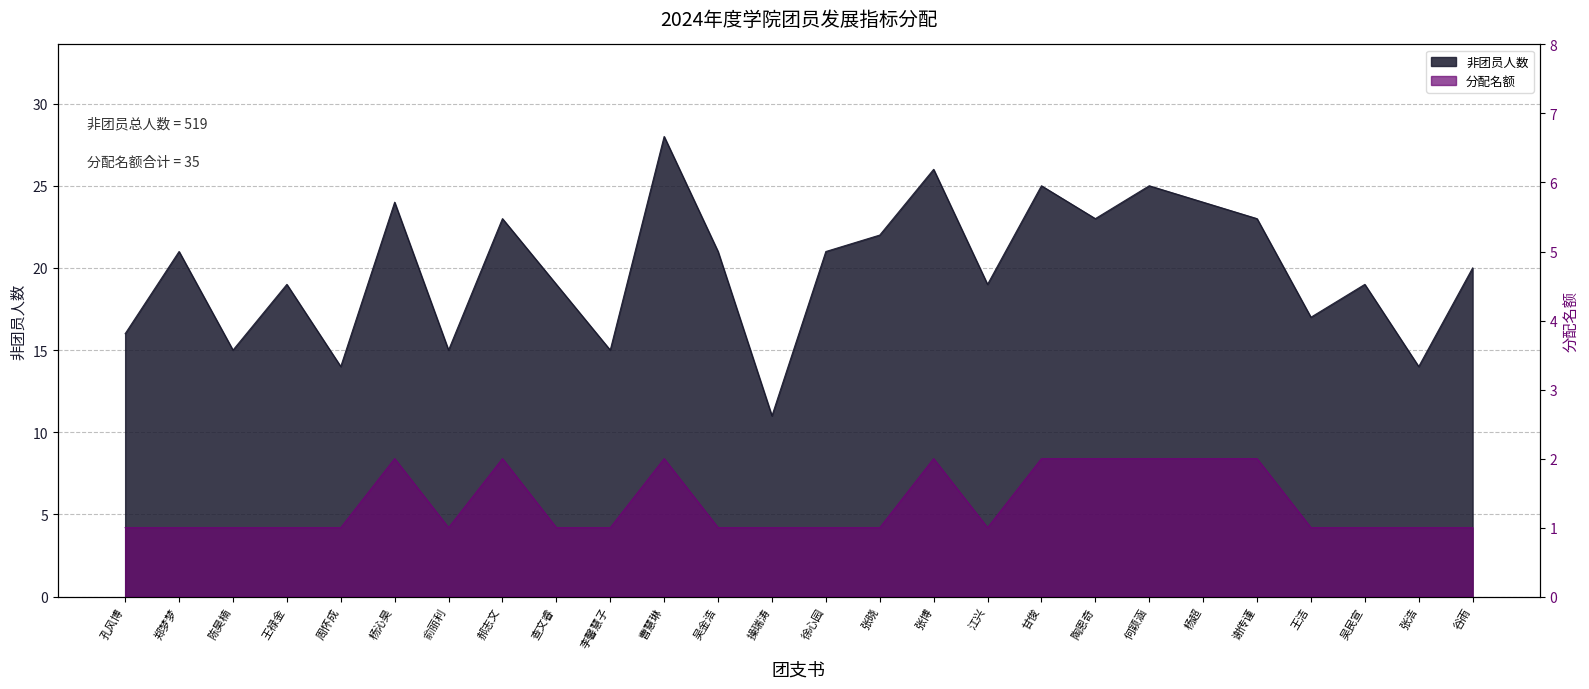

The value of 非团员人数 at 李馨慧子 is 15. True or false?

True